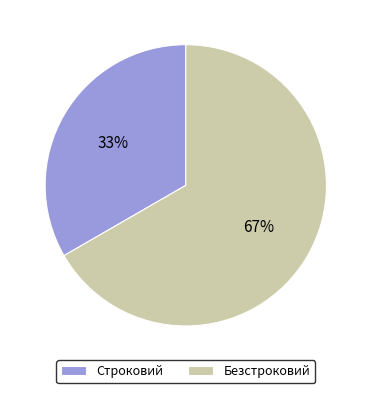

Which has a higher value, Безстроковий or Строковий?

Безстроковий